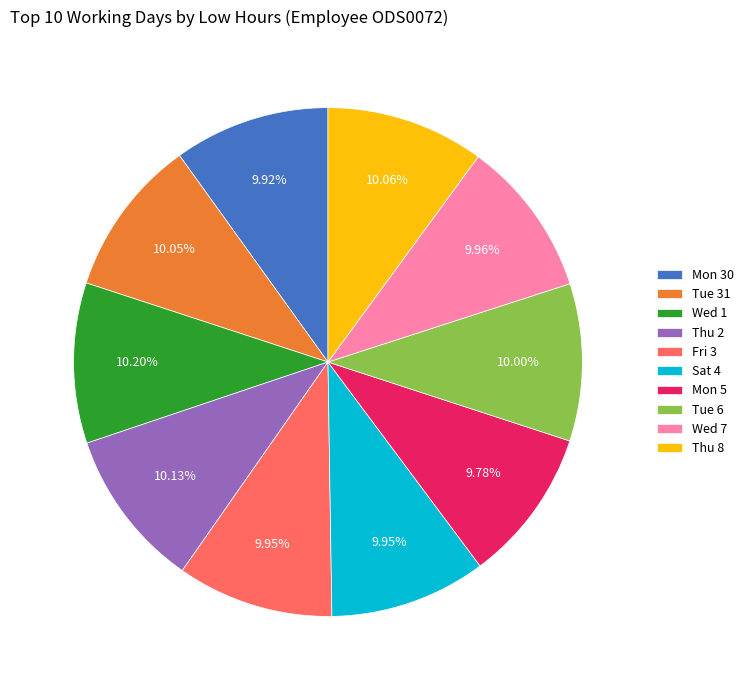

What is the ratio of the value at Thu 8 to the value at Tue 31?

1.0